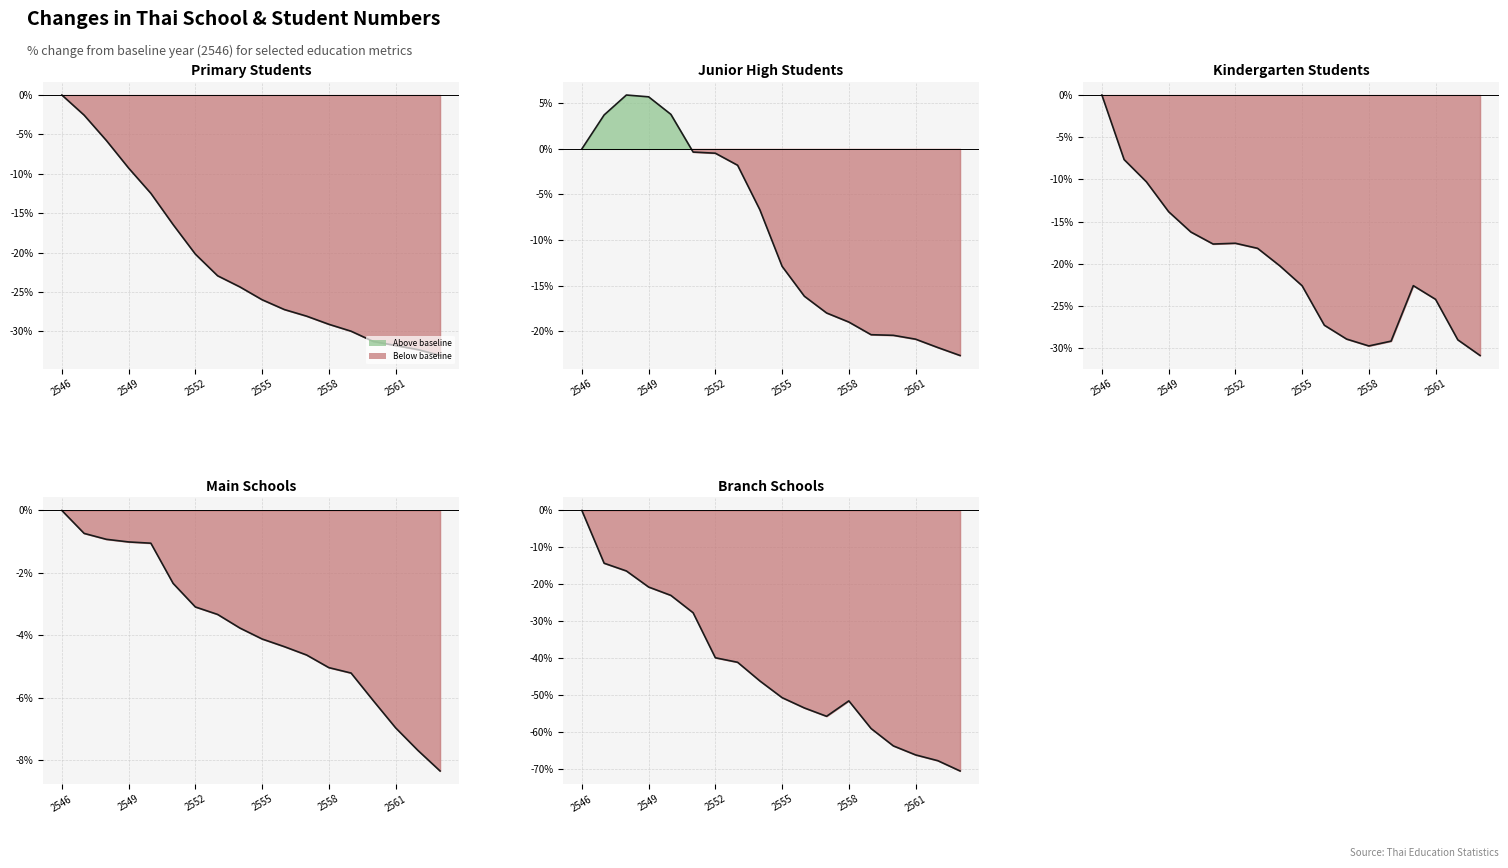

In Branch Schools, how many points are lower than both neighbors (excluding endpoints)?

1